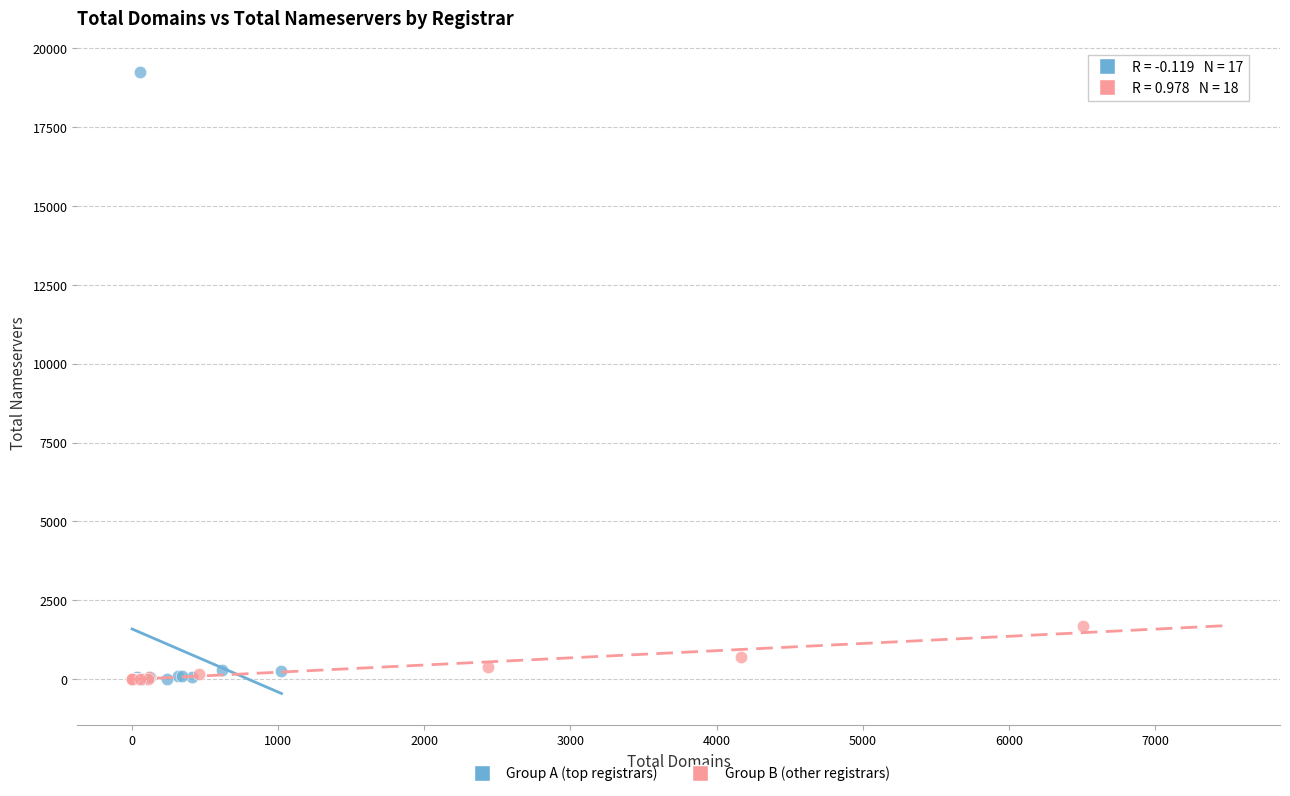

What are all the series names shown in the legend?

Group A (top registrars), Group B (other registrars)